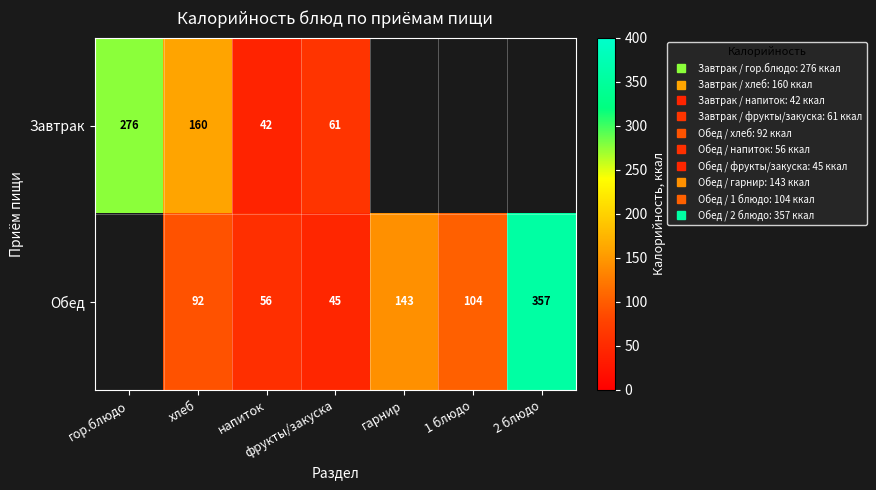

Is it true that Завтрак equals 61.0 at напиток?

False